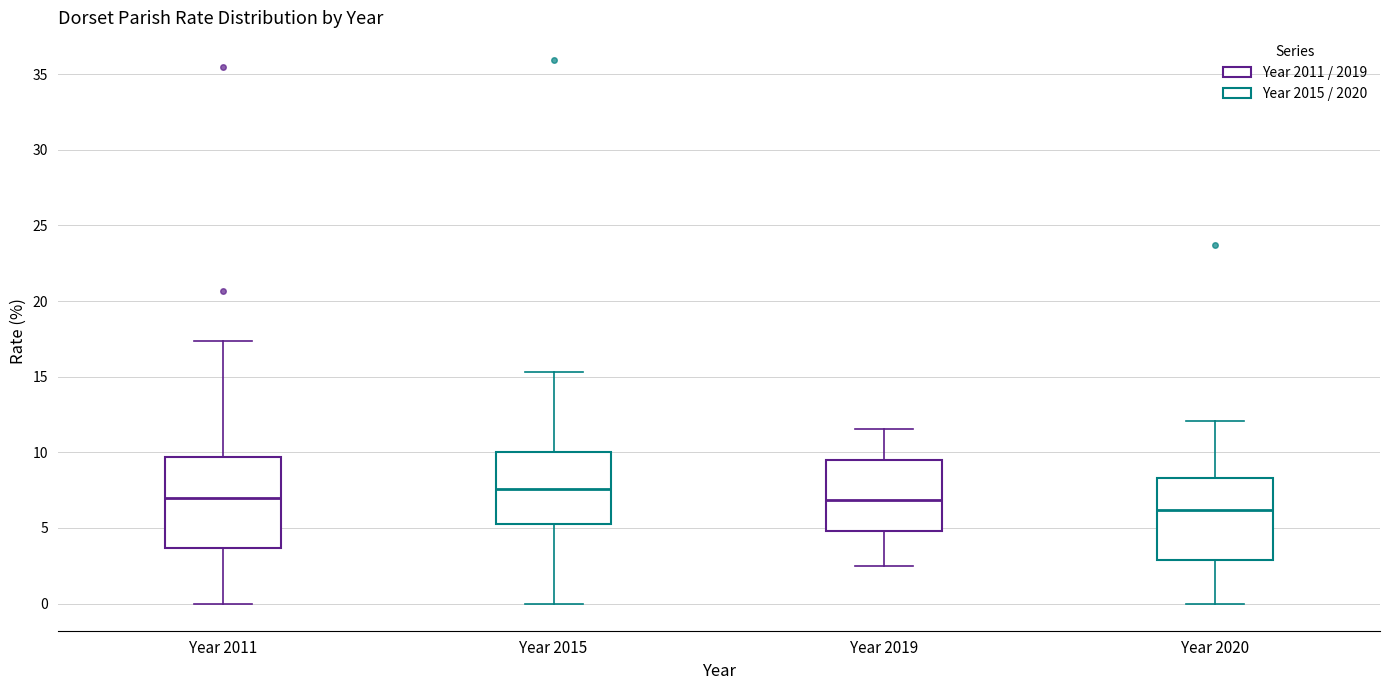

Reading left to right, read every box against the y-axis: the position of its median line, the range the box covers, and the ends of its whiskers. The values are not printed on the chart, so give them approximately, as read against the axis.

Year 2011: median 7.0, box 3.5 to 9.5, whiskers 0.0 to 17.5
Year 2015: median 7.5, box 5.0 to 10.0, whiskers 0.0 to 15.5
Year 2019: median 7.0, box 5.0 to 9.5, whiskers 2.5 to 11.5
Year 2020: median 6.0, box 3.0 to 8.5, whiskers 0.0 to 12.0